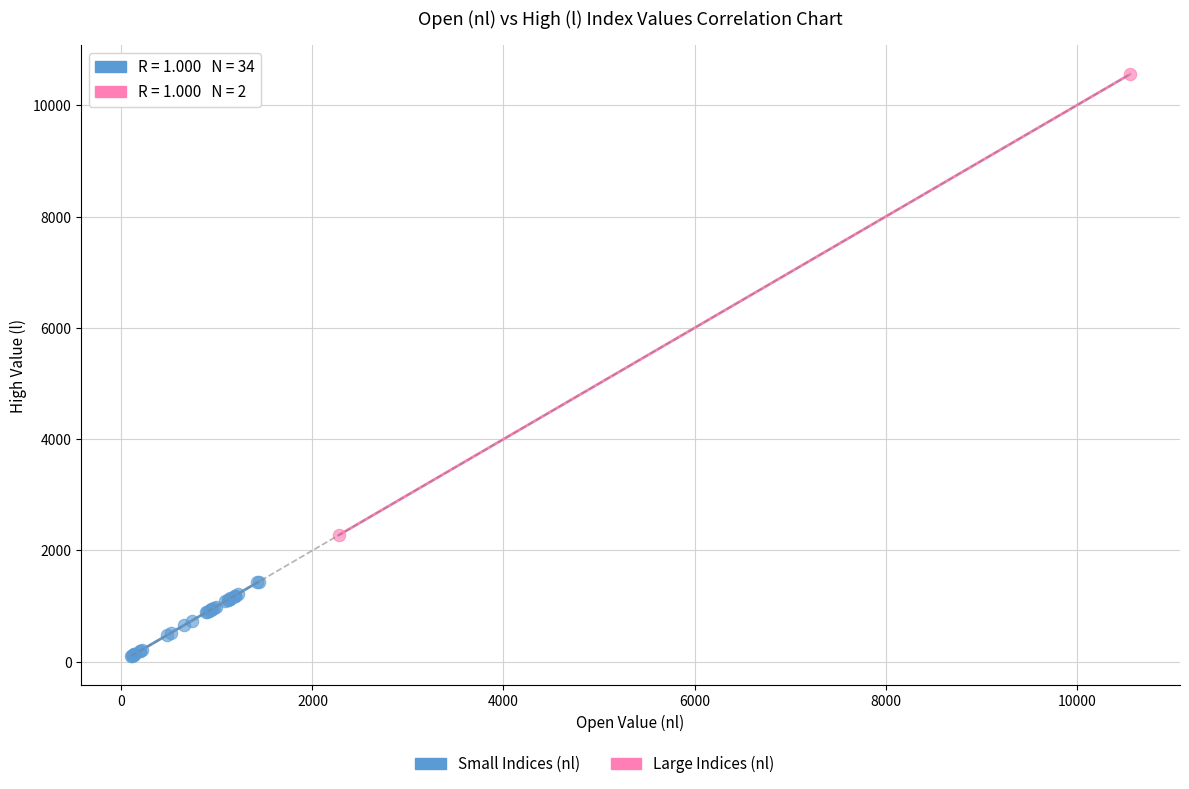

Which series contains the lowest Y value?

Small Indices (nl)